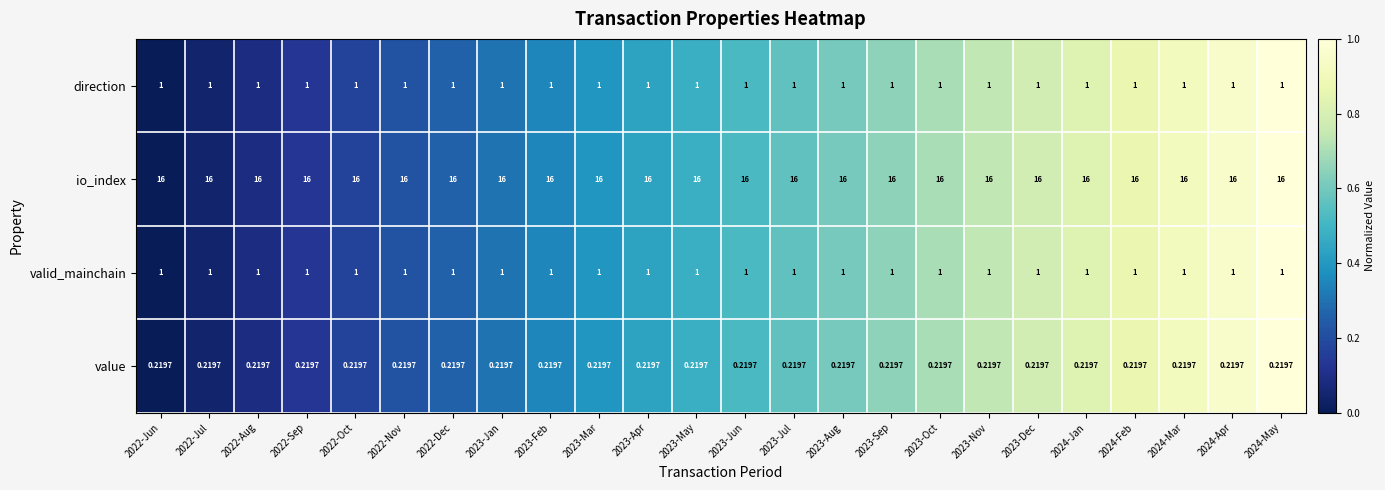

At how many categories does at least one series exceed 0?

24